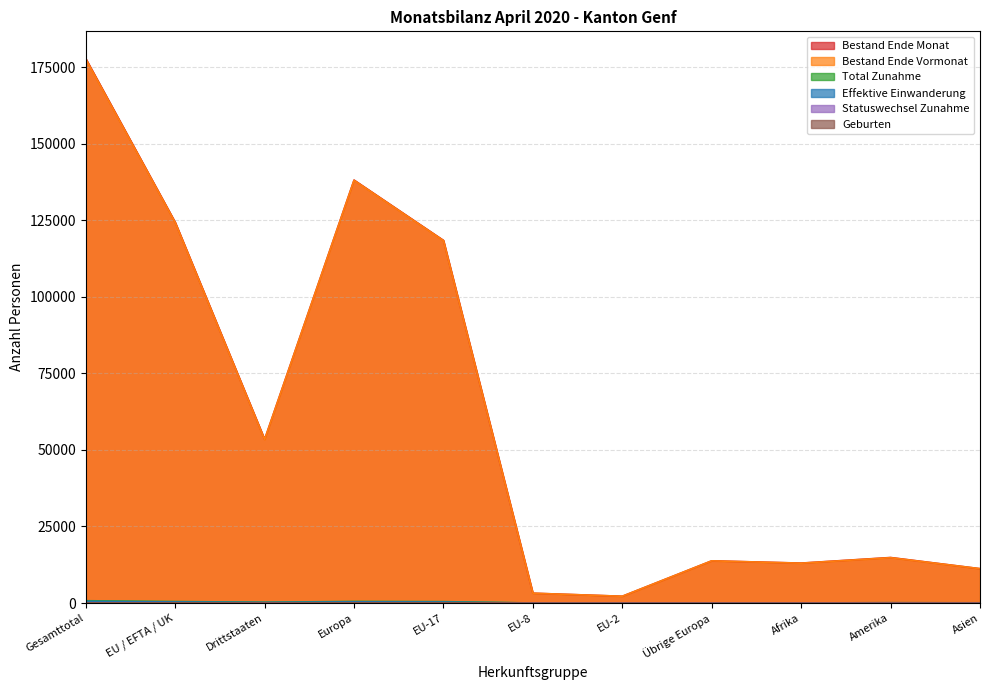

Is it true that Total Zunahme equals 457 at EU-17?

True